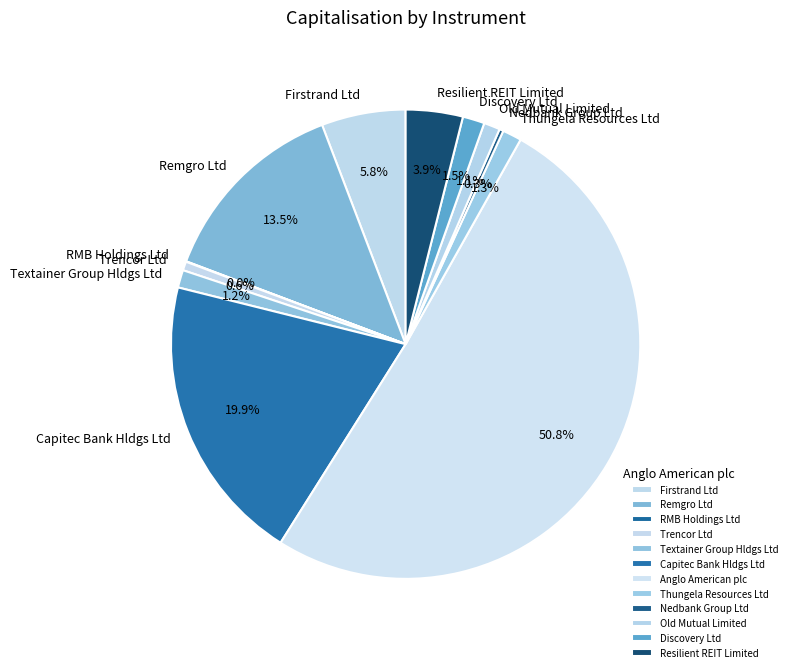

Which category has the biggest portion of the pie?

Anglo American plc